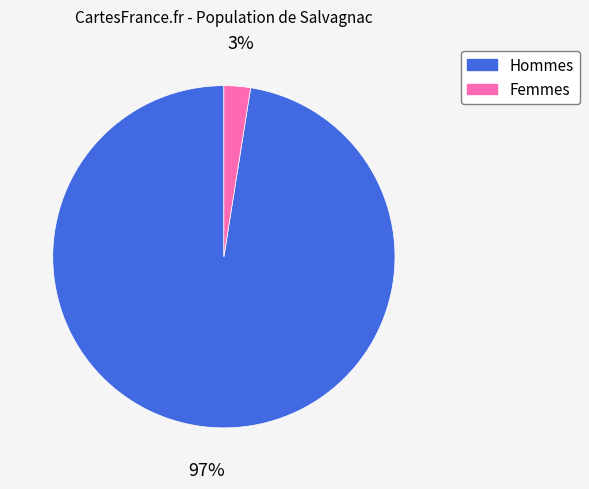

Which has a higher value, Hommes or Femmes?

Hommes